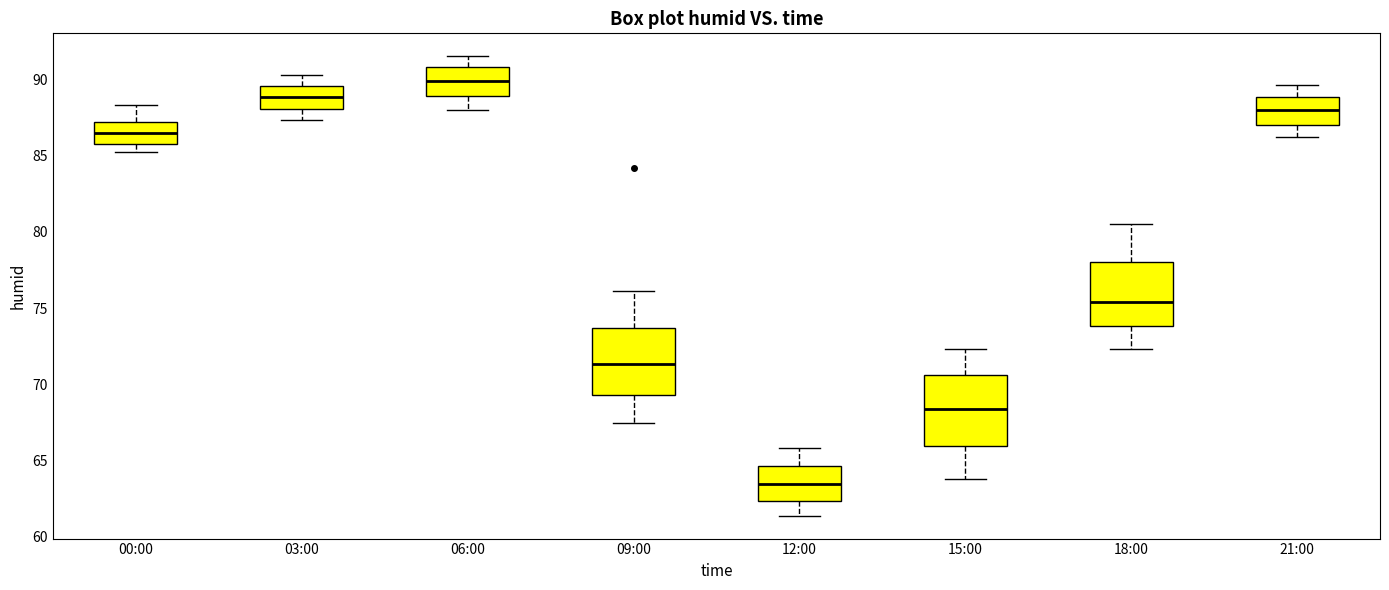

Which box has the highest median line?

06:00